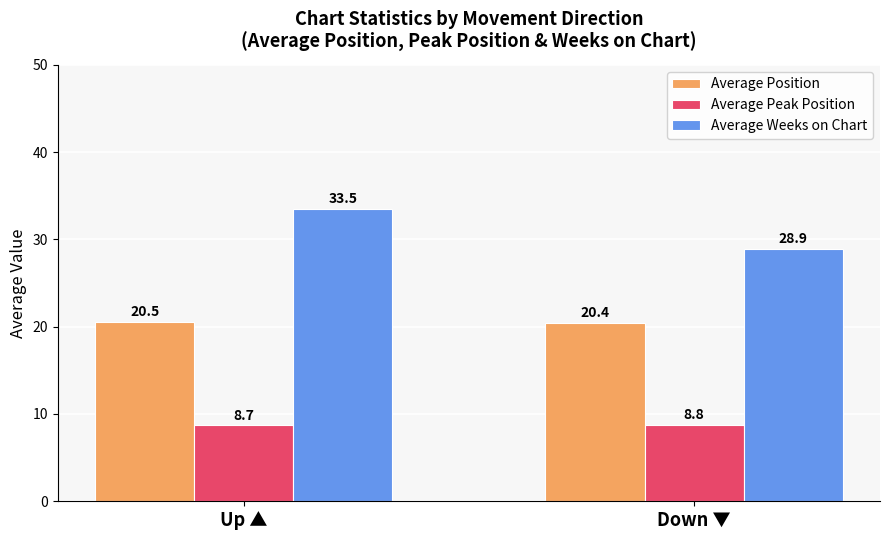

How many data points does each series have?

2